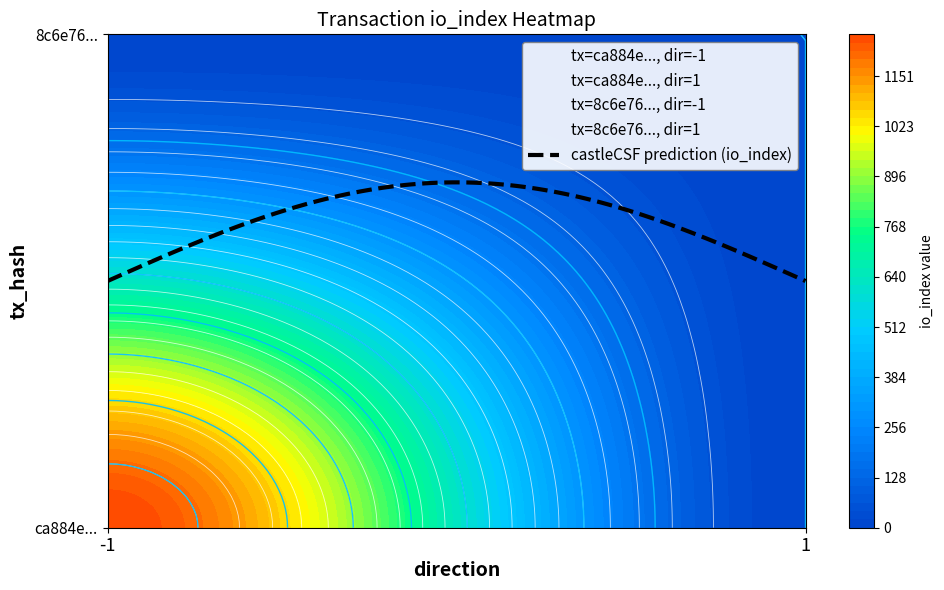

List the series in order of their overall mean, highest first.

ca884e9bb8c3a714100bd924cace17729bb1dae, 8c6e7664d79648c5305922ef75061e568923a6d